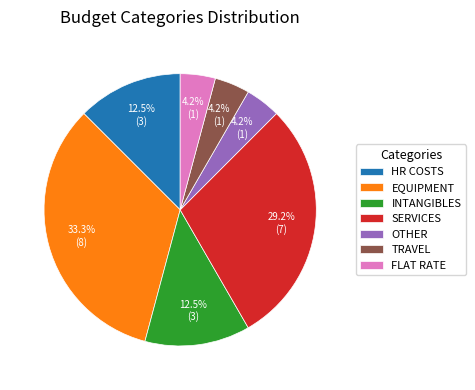

Does any single category account for the majority?

No